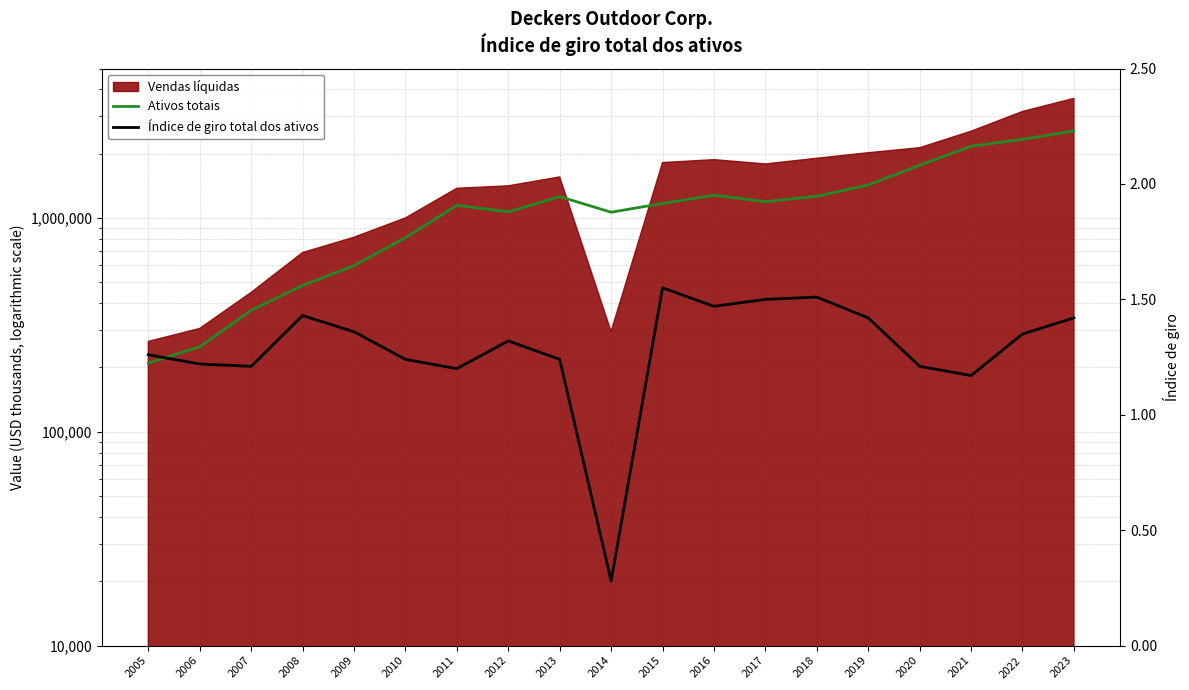

At how many categories does at least one series exceed 940484?

13